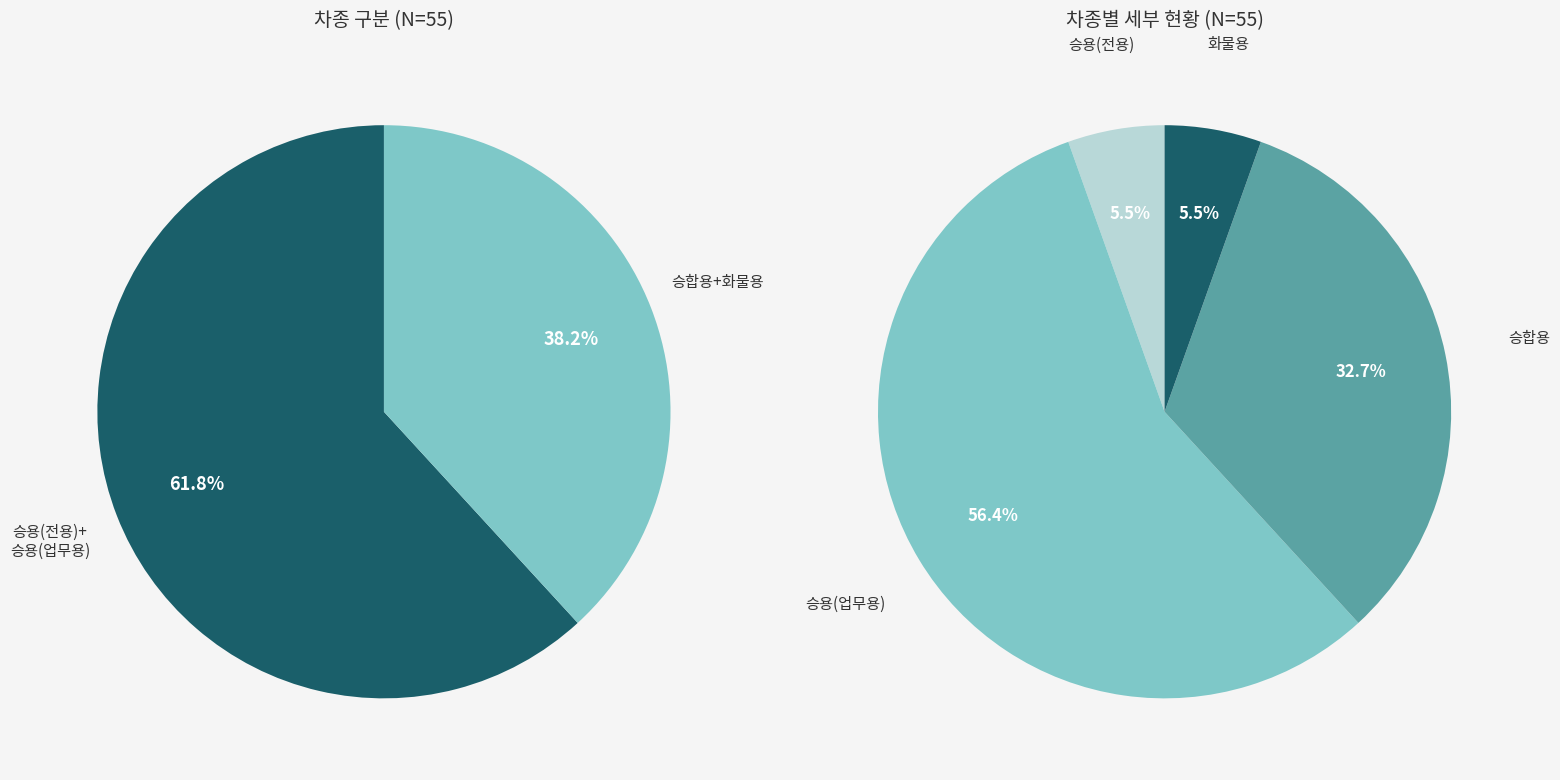

What is the ratio of the value at 화물용 to the value at 승용(업무용)?

0.1